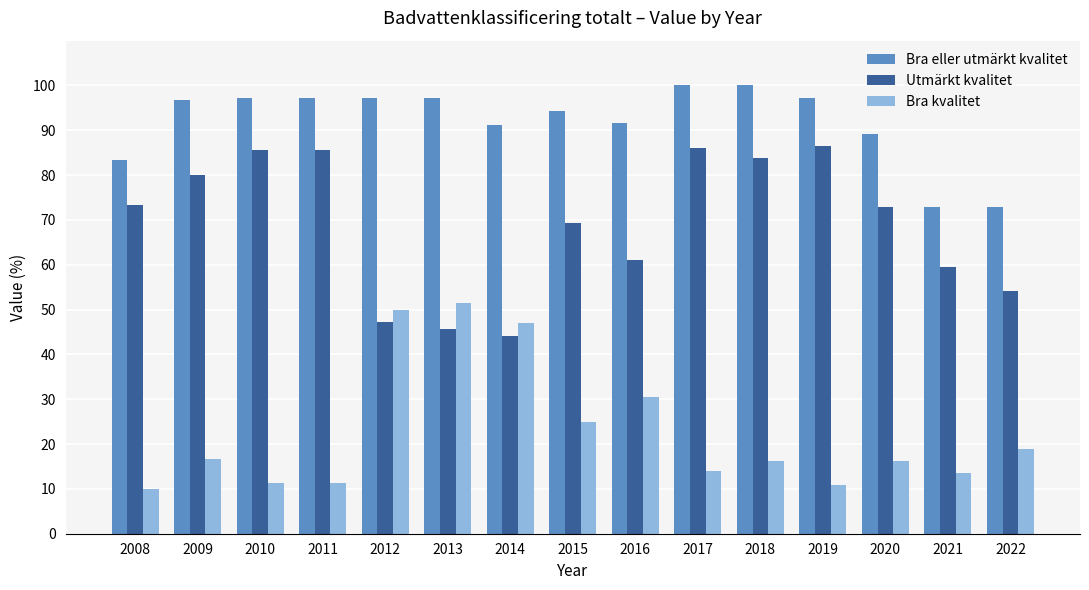

The Bra eller utmärkt kvalitet series shows 97.2 at 2012. True or false?

True